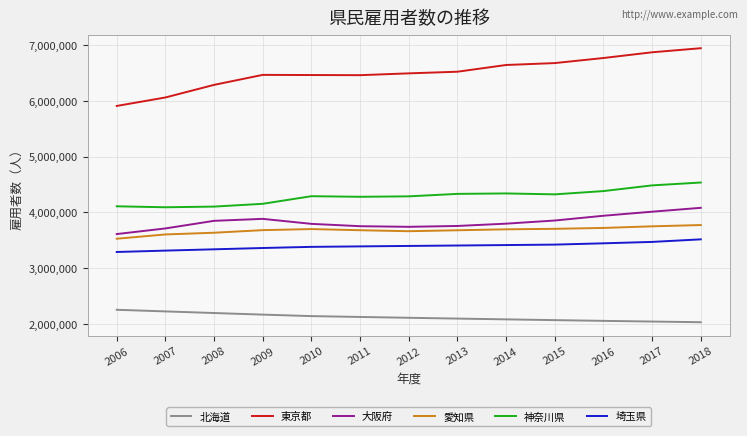

True or false: 神奈川県 and 東京都 cross at least once.

False